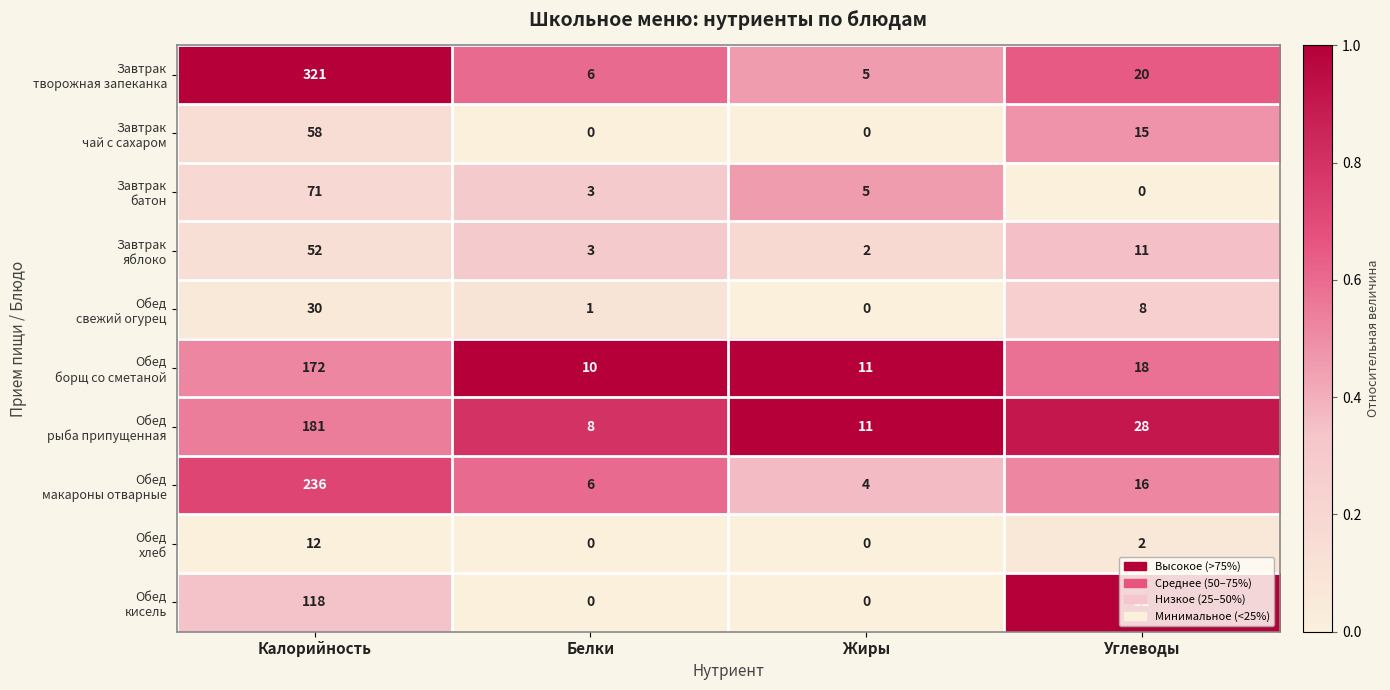

Which label corresponds to the largest value in the chart?

Калорийность